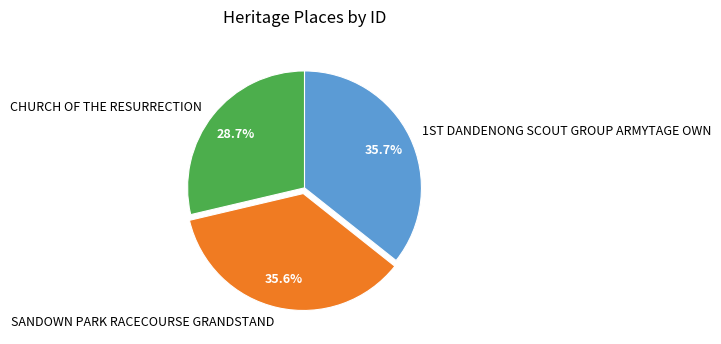

Is there any slice that represents more than half of the pie?

No